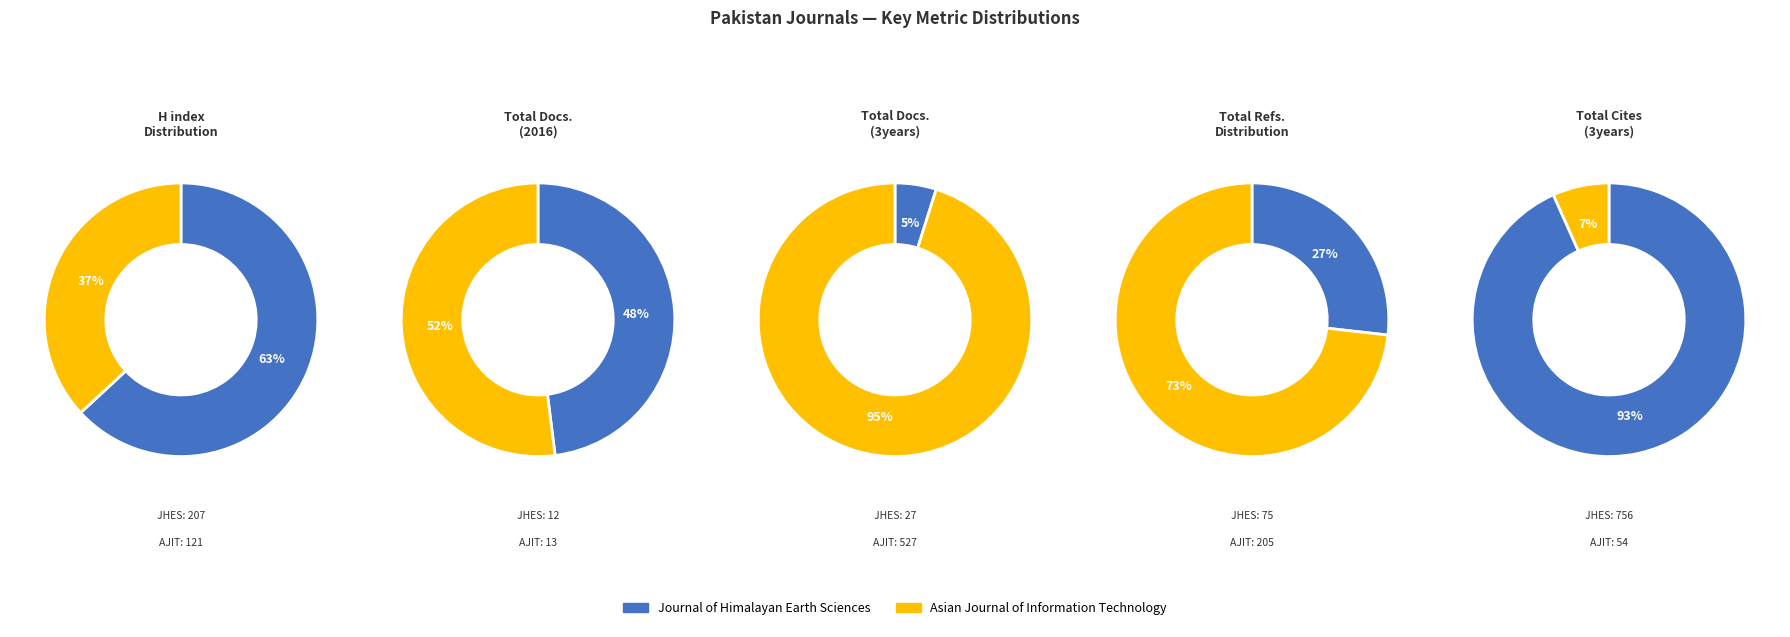

What is the majority slice?

Journal of Himalayan Earth Sciences